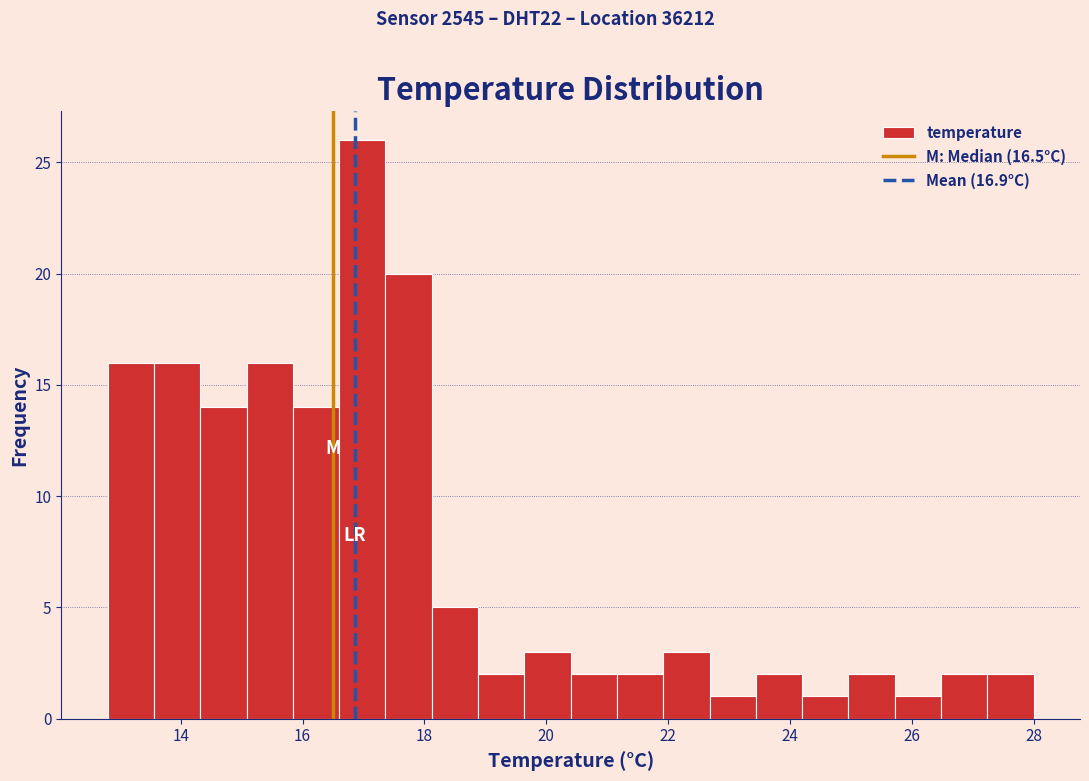

Read against the x-axis, roughly where is the centre of the tallest bar?

17.0